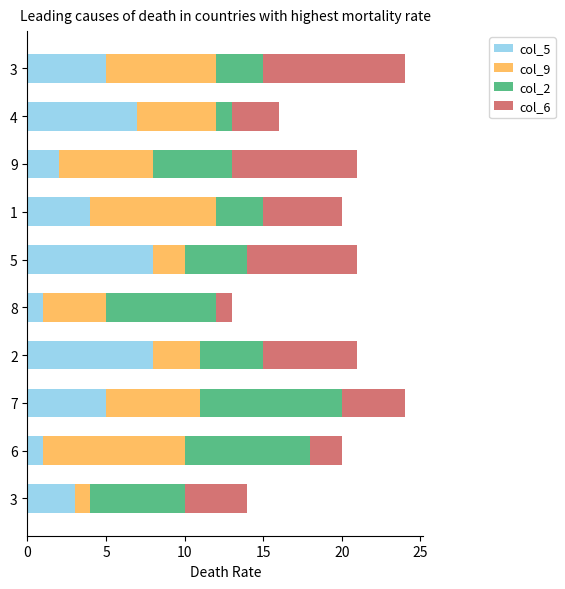

What is the difference between the maximum and minimum values in the col_9 series?

8